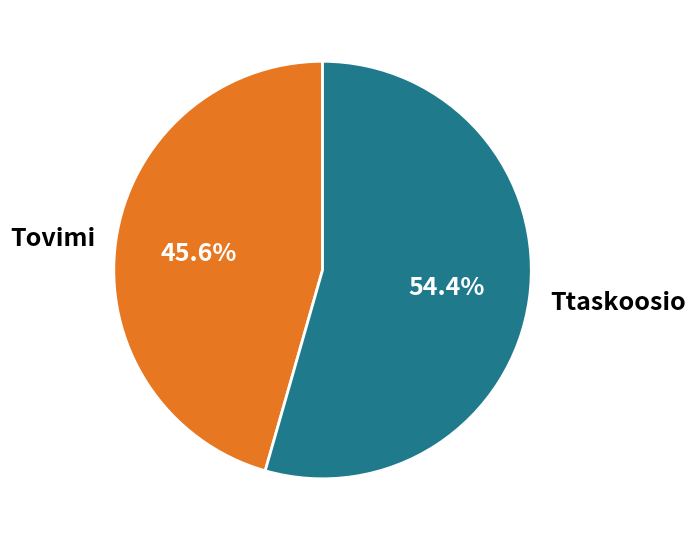

What is the largest slice in the pie chart?

Ttaskoosio